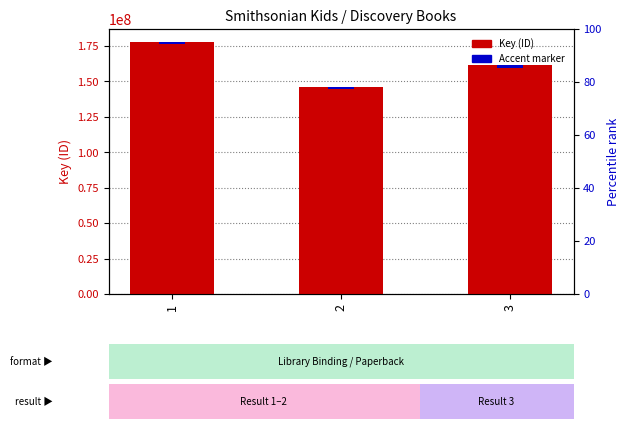

Which label corresponds to the largest value in the chart?

1